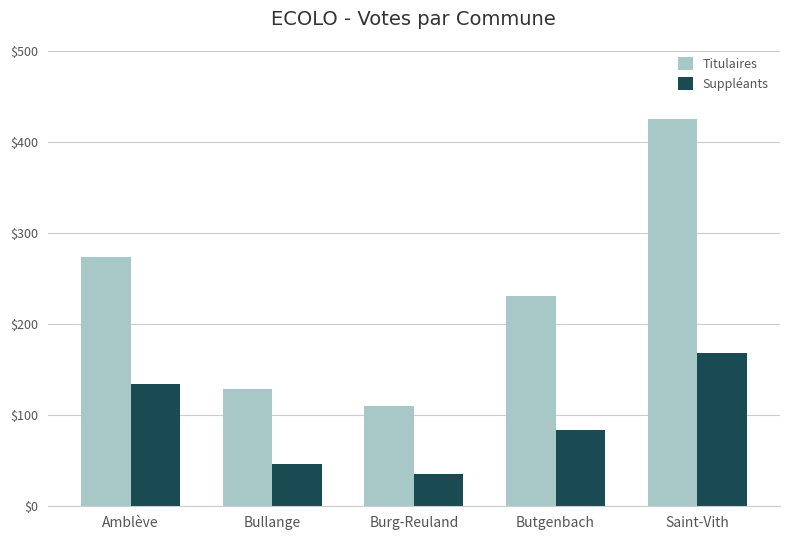

The Suppléants series shows 46 at Bullange. True or false?

True